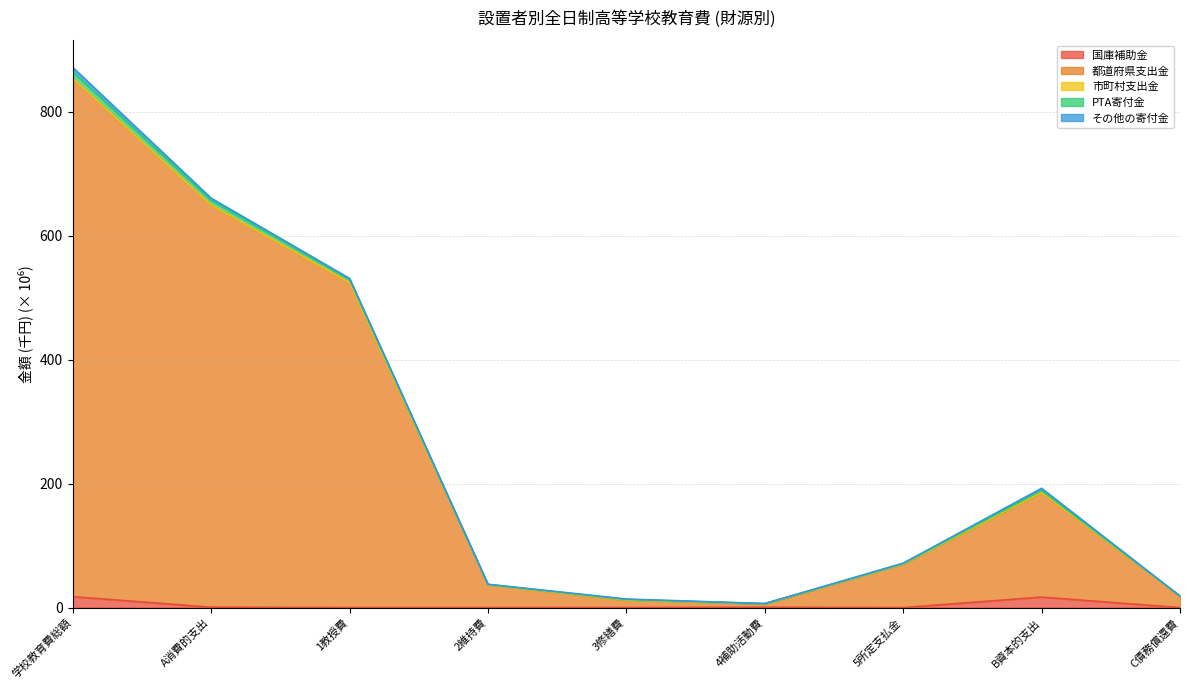

True or false: PTA寄付金 and 都道府県支出金 intersect in this chart.

False